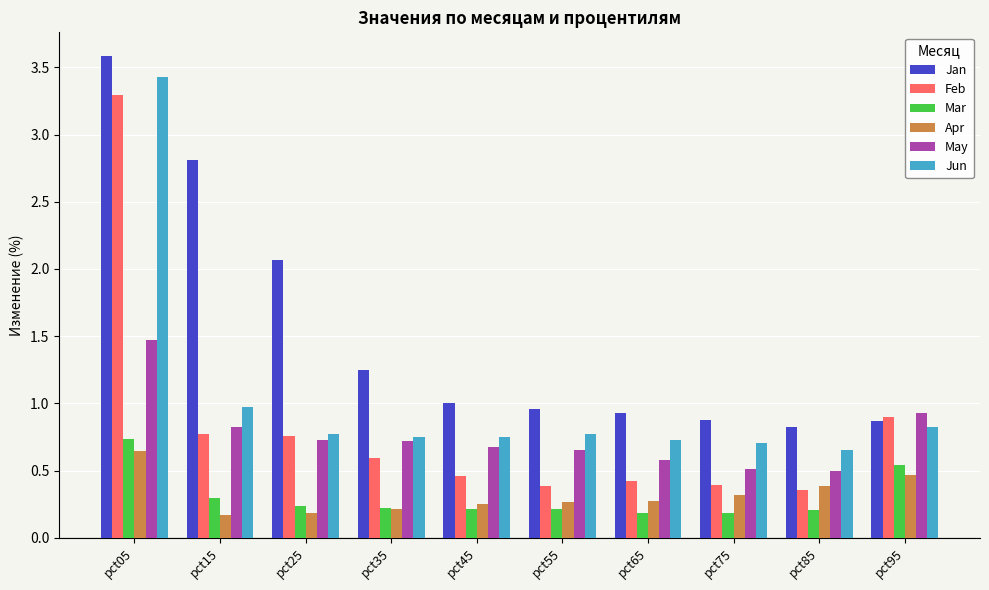

What is the maximum value shown in the chart?

3.6